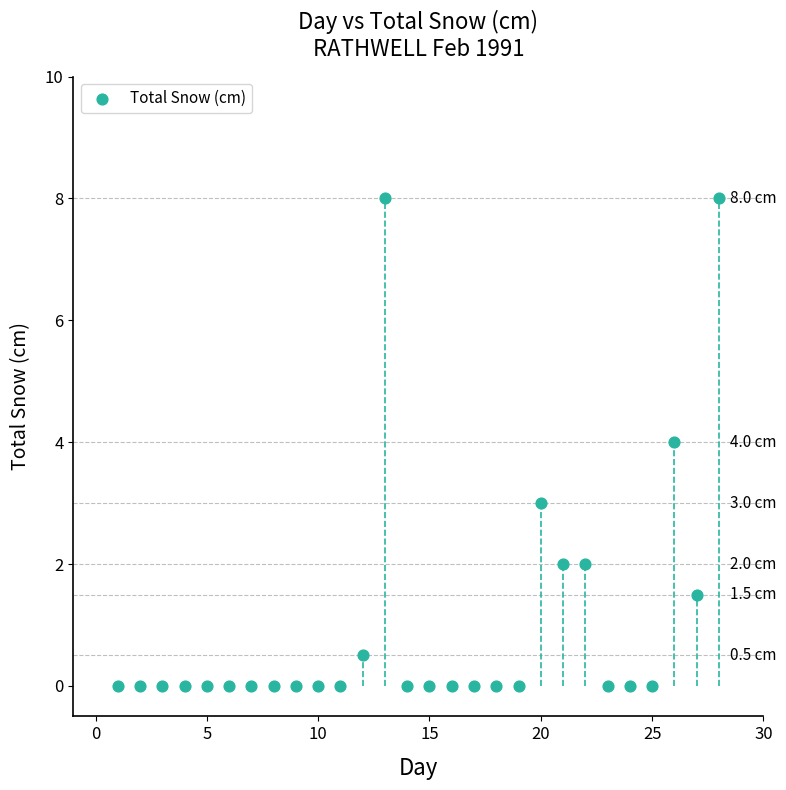

What is the range of Y values (max minus min)?

8.0